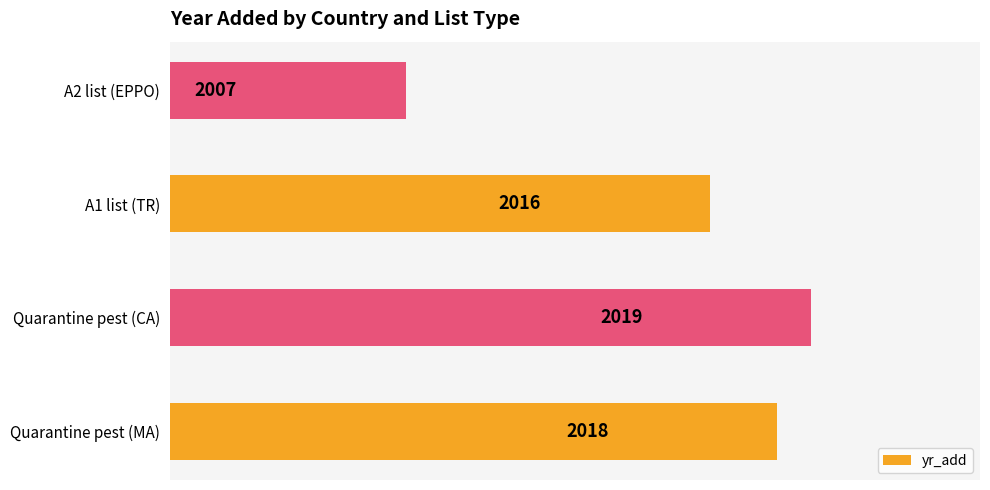

How many values are below 2018?

2